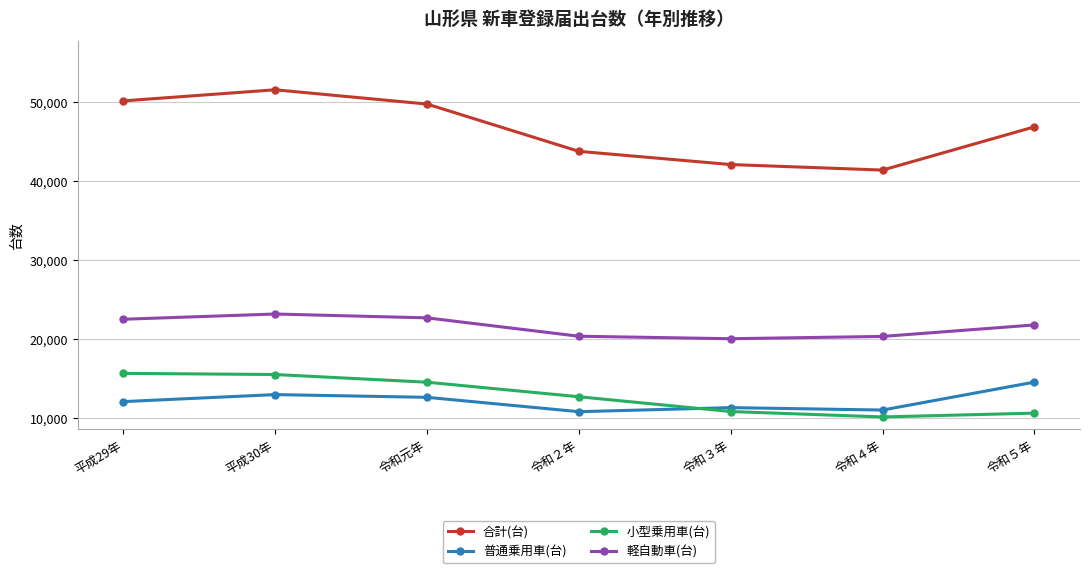

What position from the right is 平成30年?

6